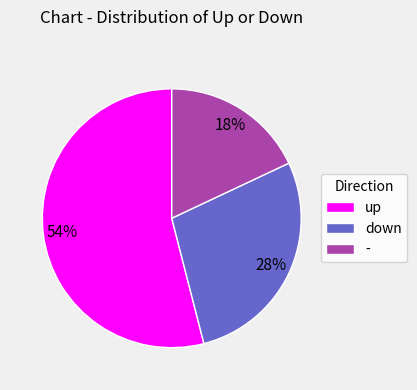

Count the number of slices in the pie.

3